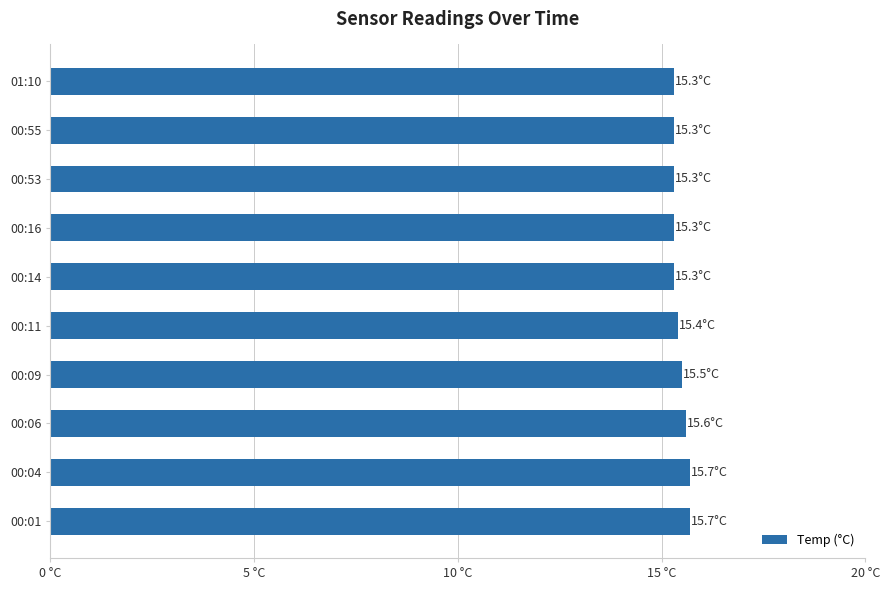

Does the chart contain any negative values?

No